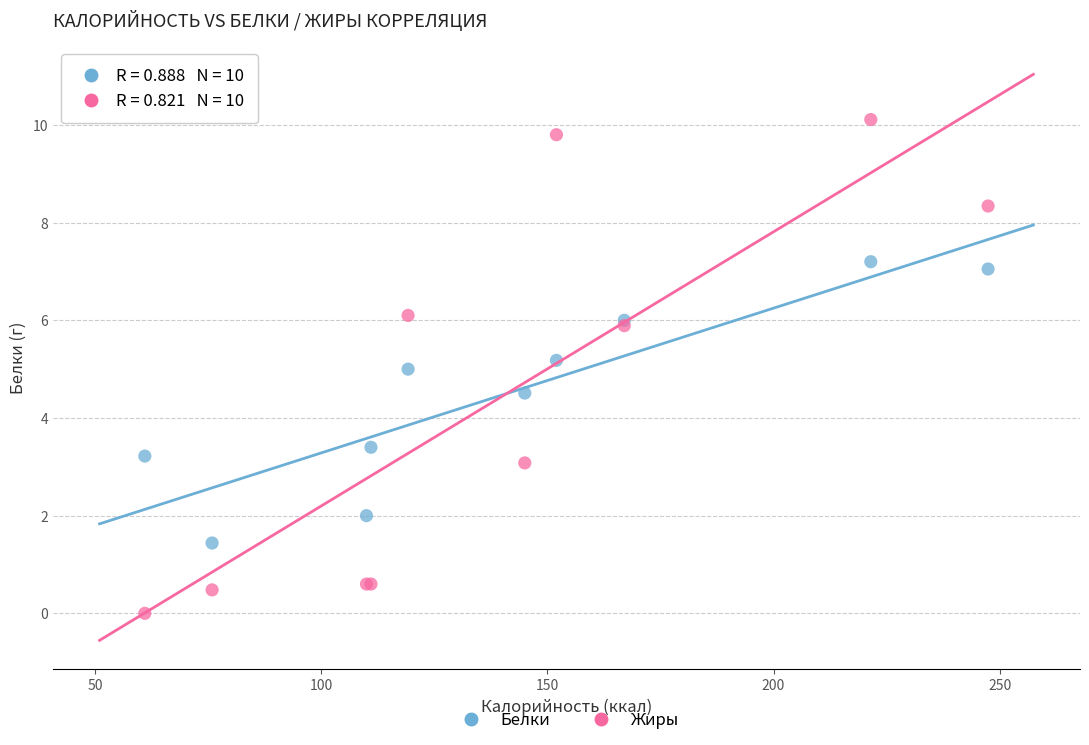

Which series reaches the maximum Y coordinate?

Жиры